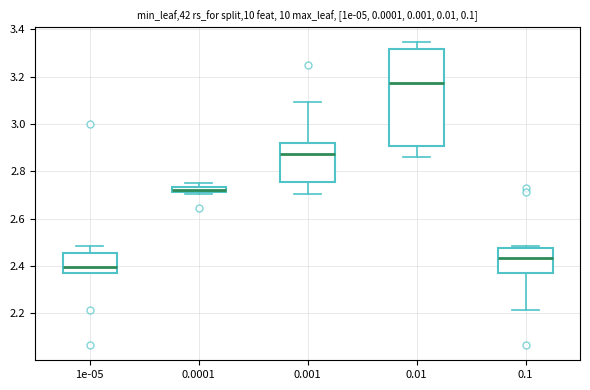

Which box's median line is the highest?

0.01